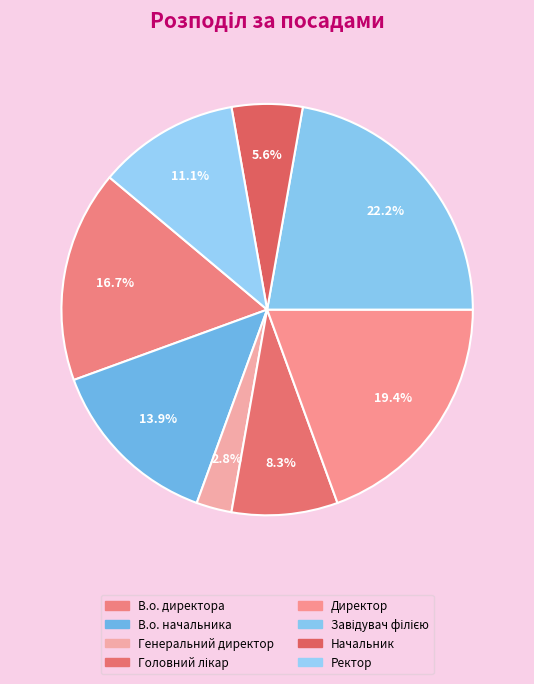

How many slices are in this pie chart?

8